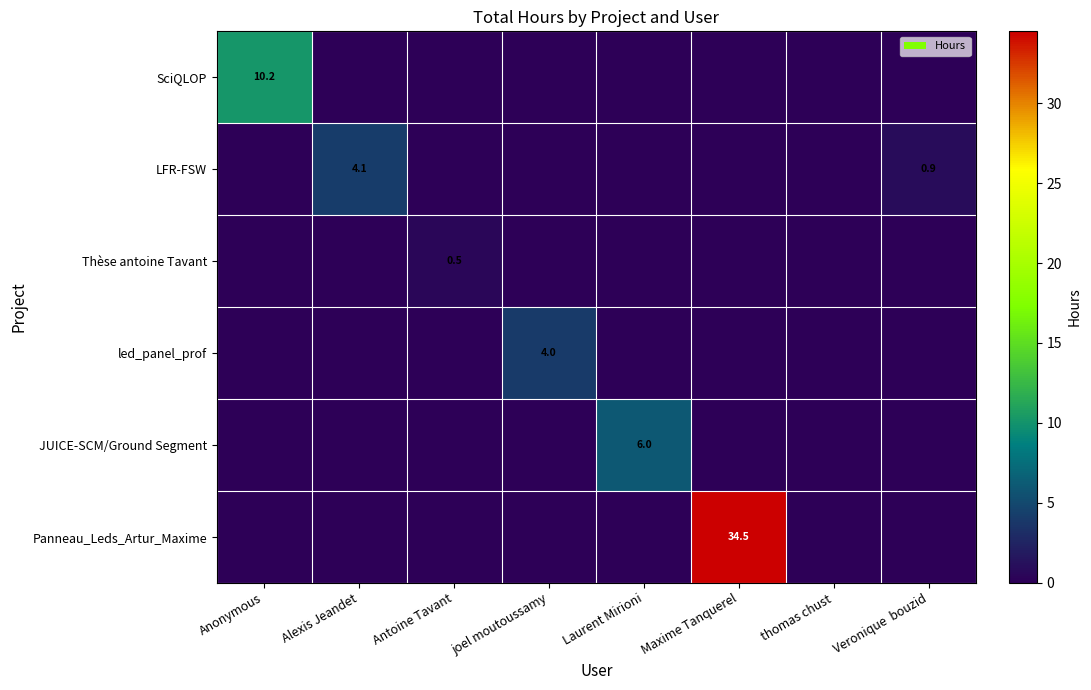

What is the difference between the maximum and minimum values in the Panneau_Leds_Artur_Maxime series?

34.5